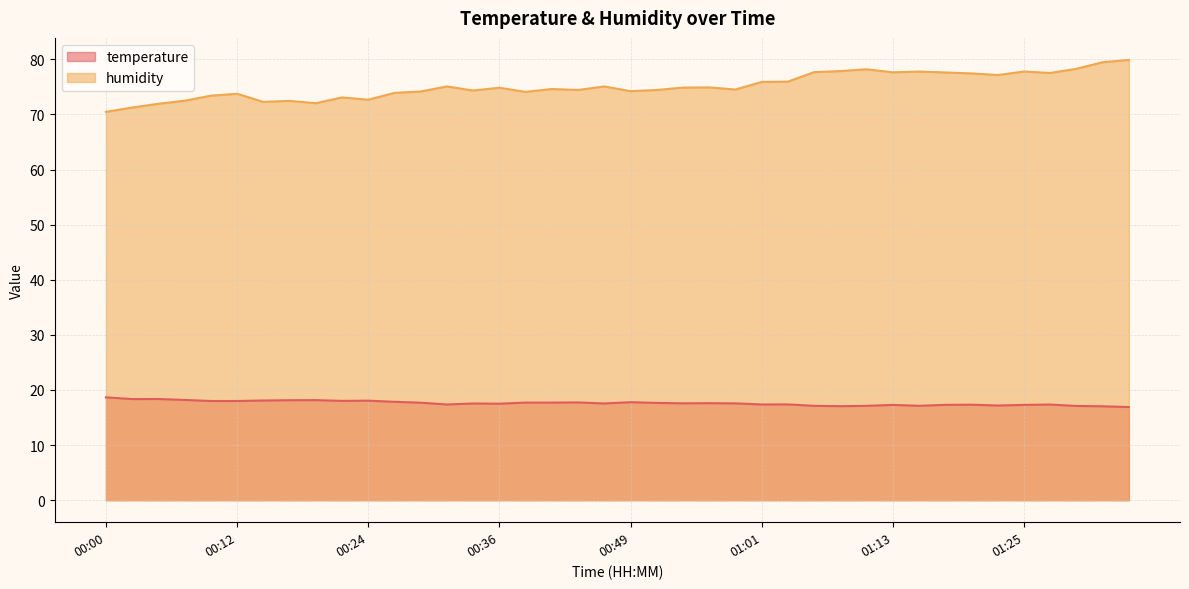

The value of temperature at 00:56 is 17.6. True or false?

True